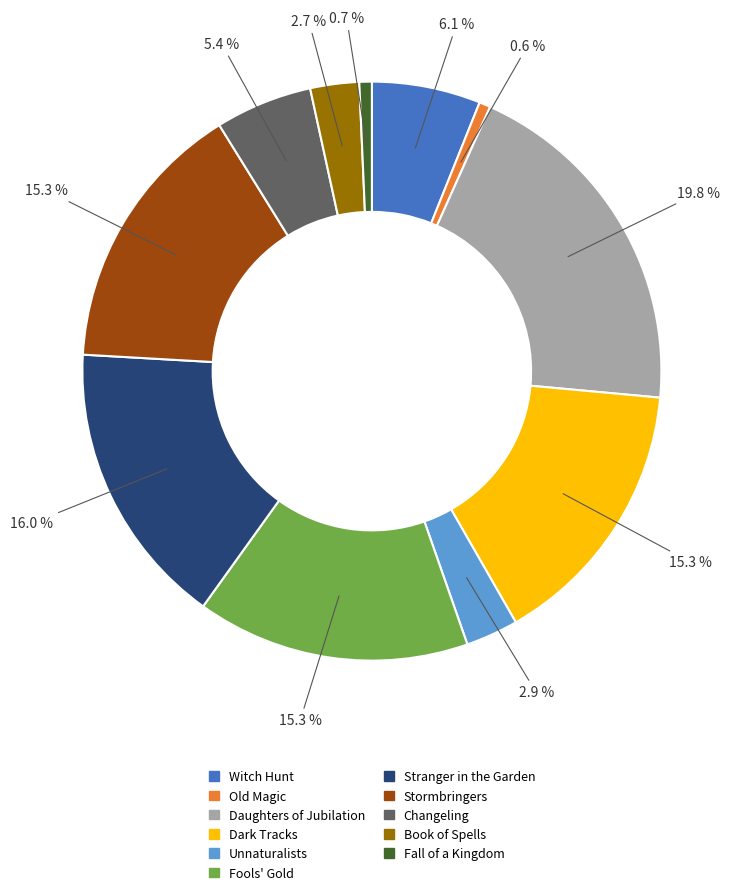

To the nearest percent, what is the difference between the Old Magic and Daughters of Jubilation slice percentages?

19%